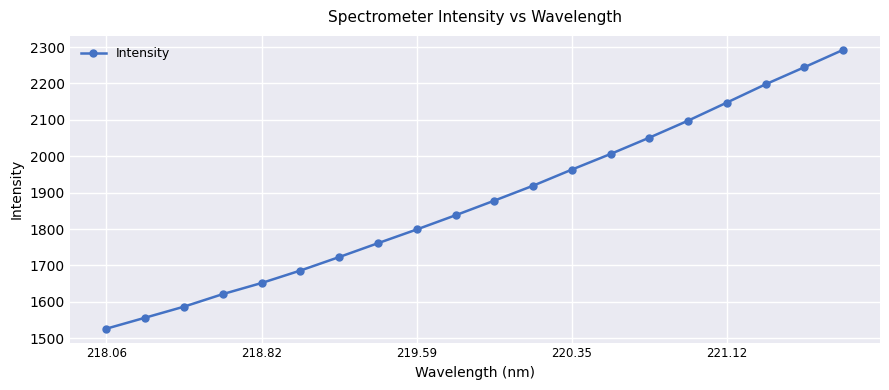

How many series are shown in this chart?

1